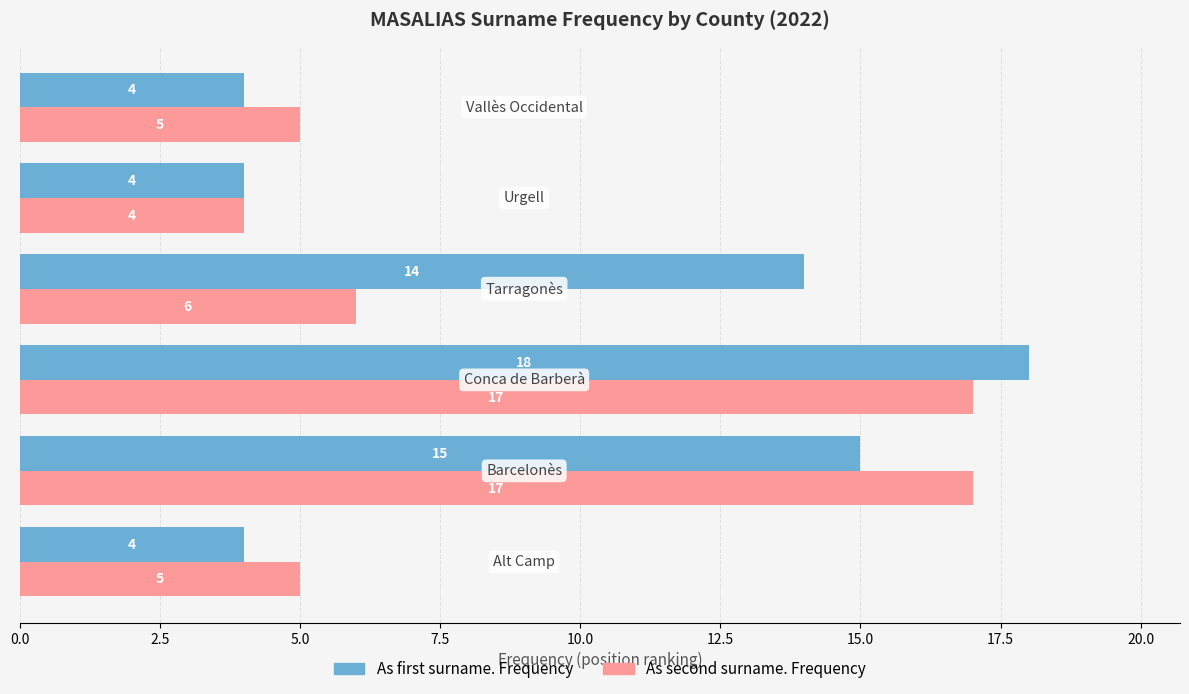

Which series has the largest total across all categories?

As first surname. Frequency